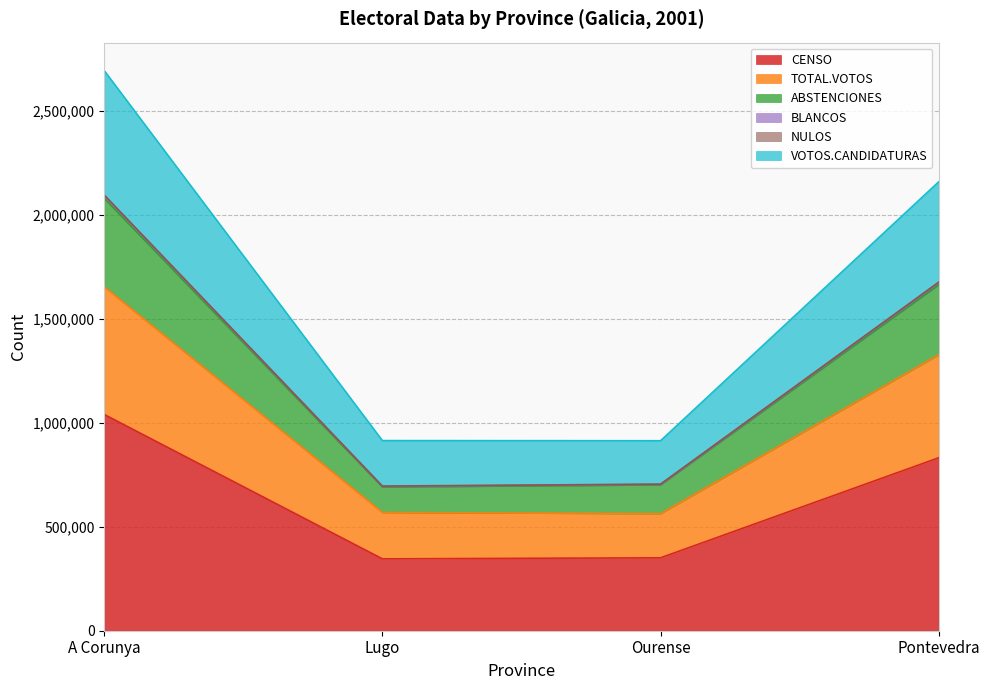

Is the value of NULOS at Ourense greater than the value of TOTAL.VOTOS at Pontevedra?

No